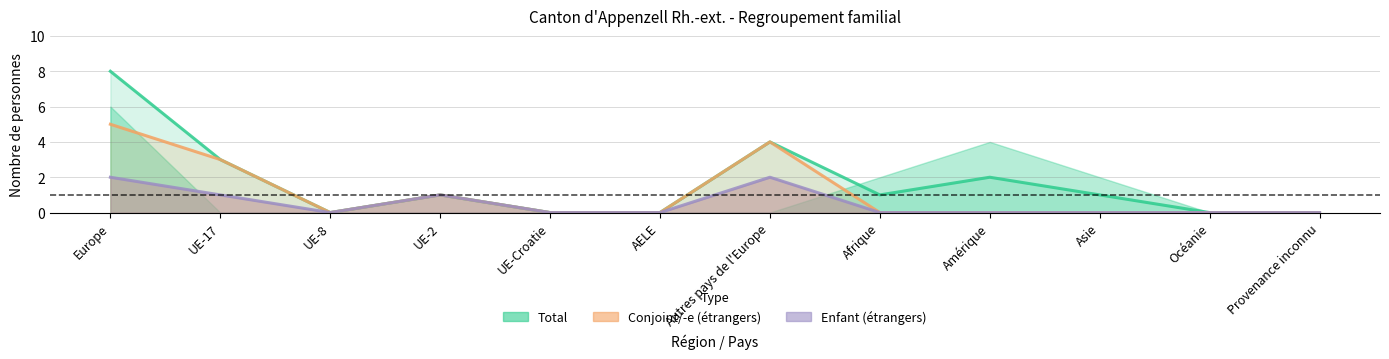

Is it true that Enfant (étrangers) equals 1 at Amérique?

False